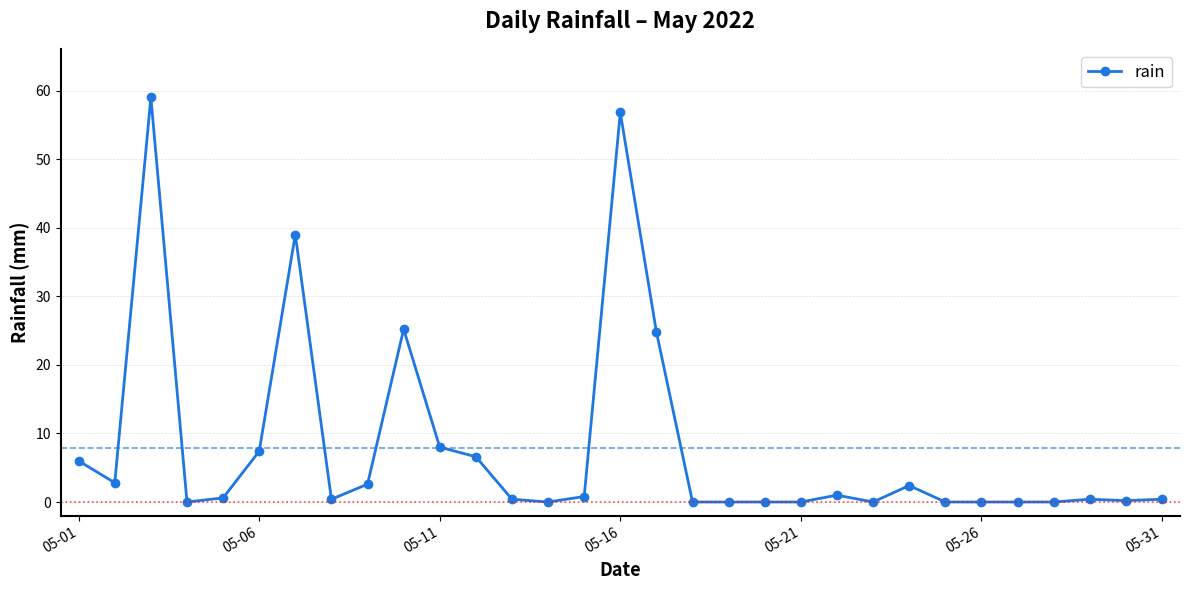

True or false: the data has more than 2 interior local peaks.

True